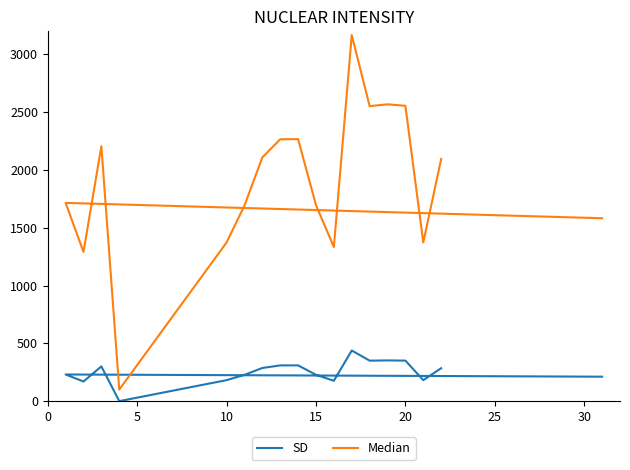

What are all the series names shown in the legend?

SD, Median